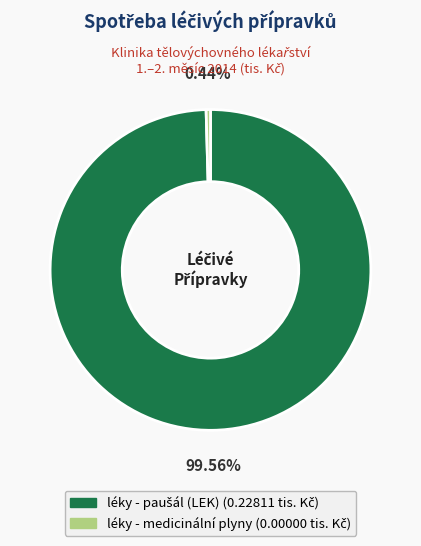

To the nearest percent, what is the difference between the largest and smallest slice percentages?

100%